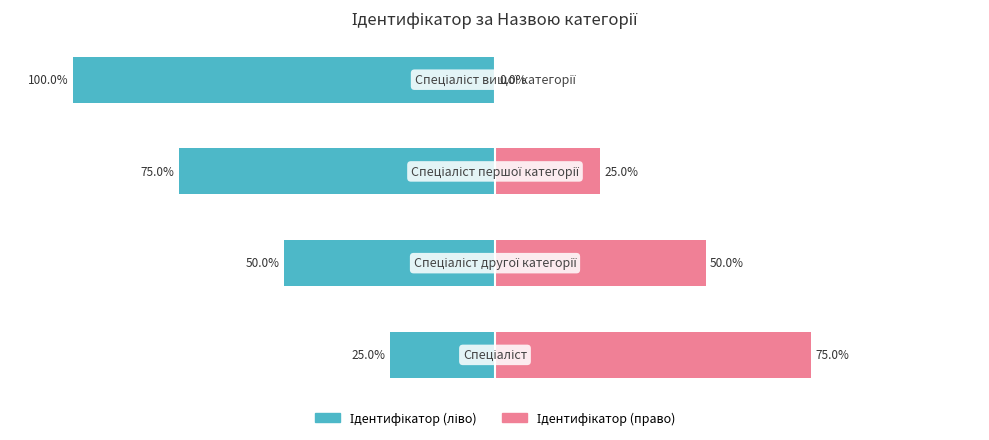

Count the Ідентифікатор (ліво) values in the range -75 to -25.

3